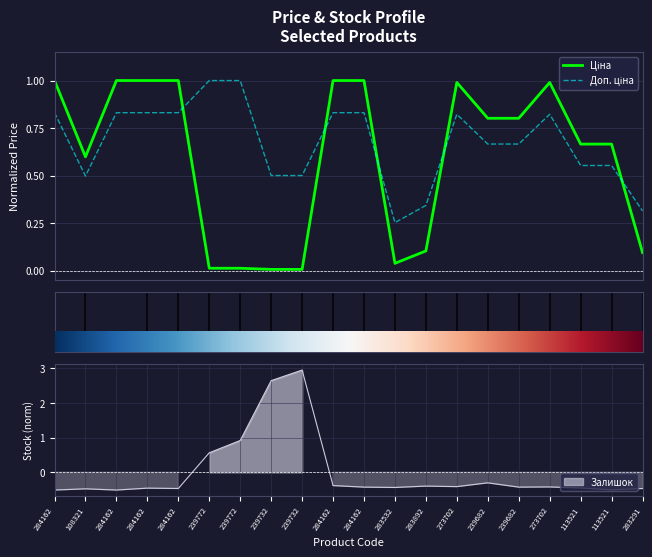

The value of Залишок at 284162 is -0.8. True or false?

False